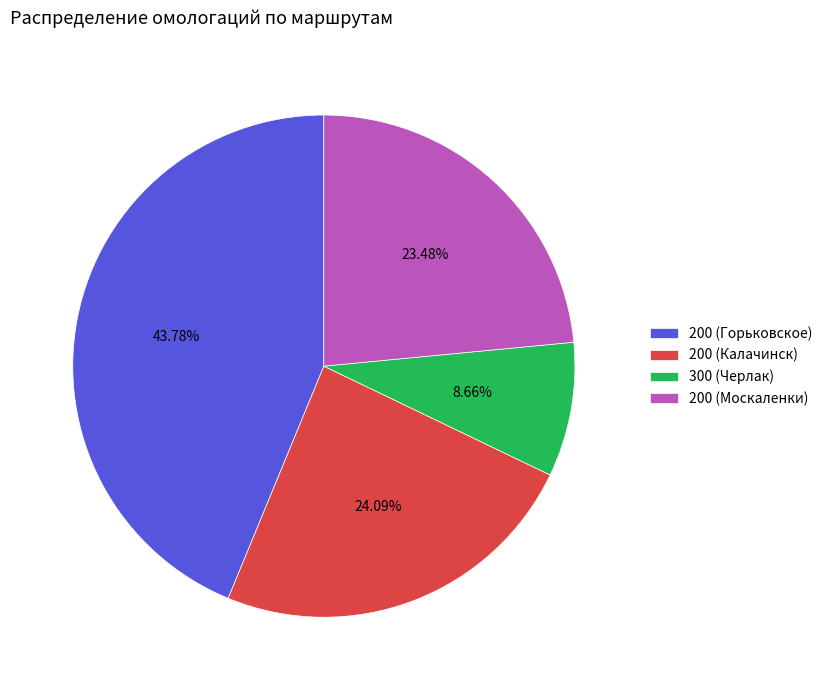

To the nearest percent, what is the average slice percentage?

25%